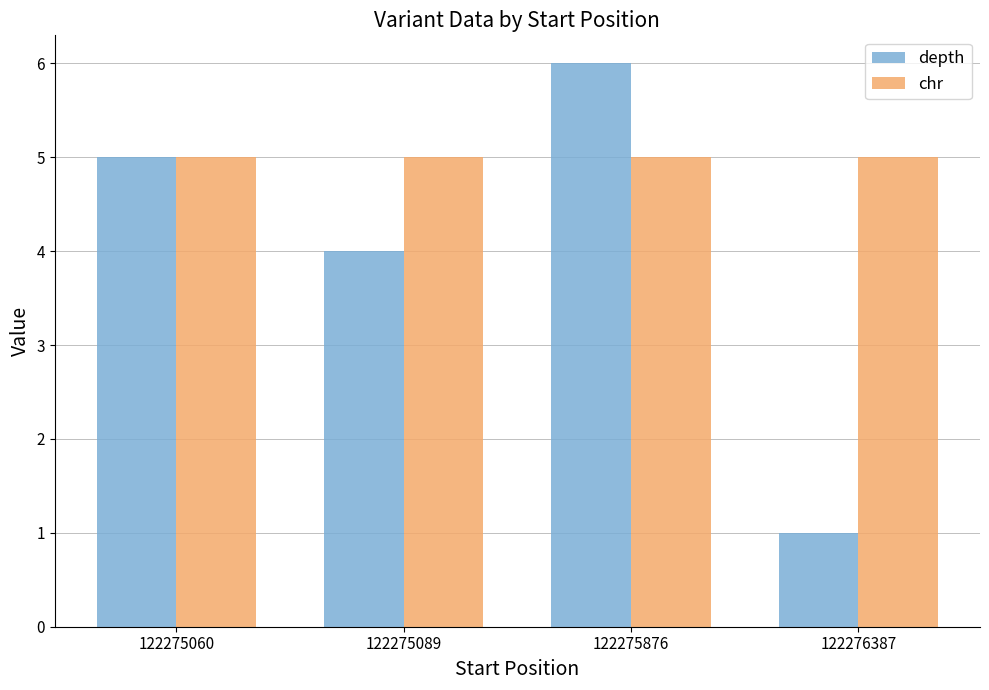

What is the approximate value of depth at 122275060?

5